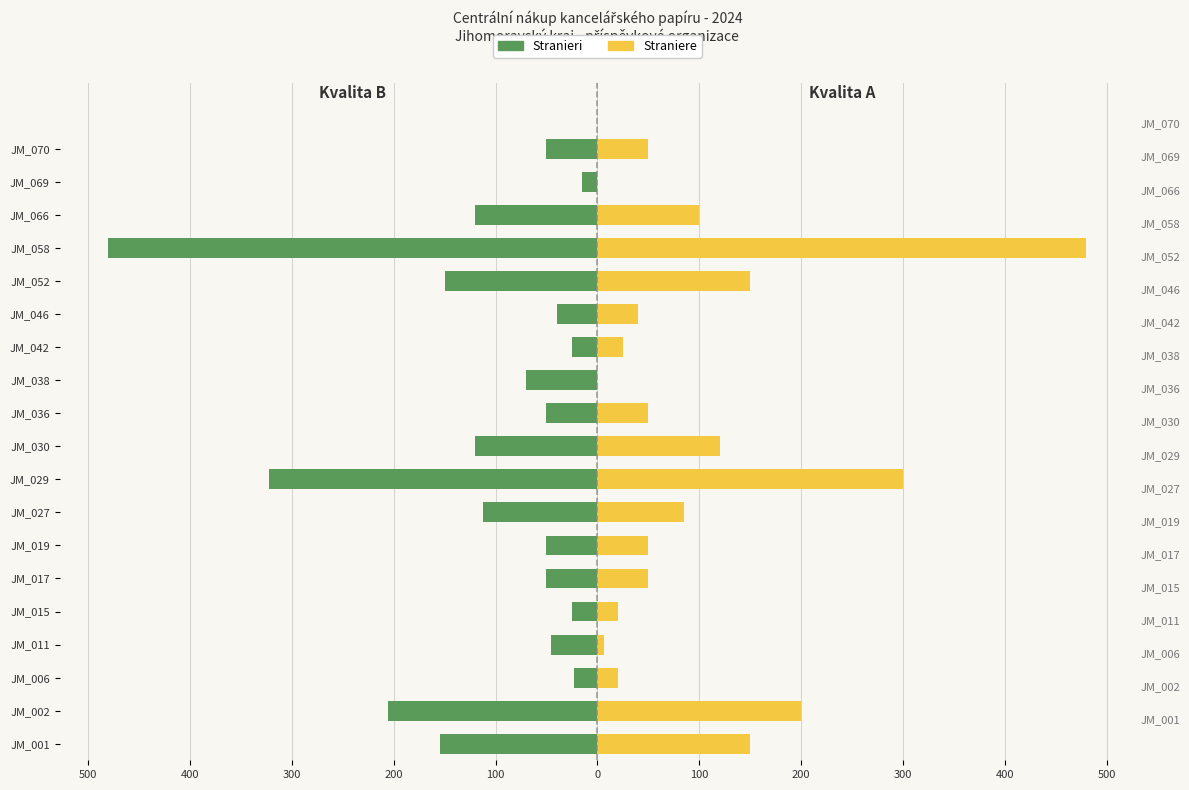

Which series has the widest spread of values?

Straniere